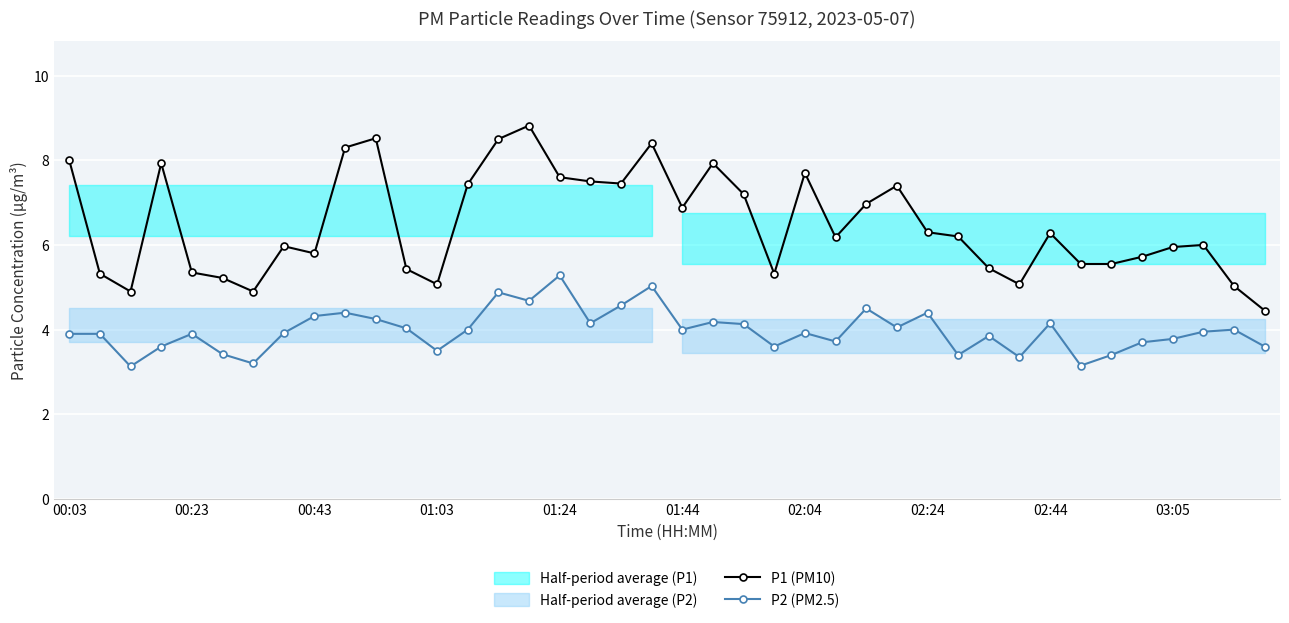

True or false: P2 (PM2.5) has more than 0 interior local peaks.

True